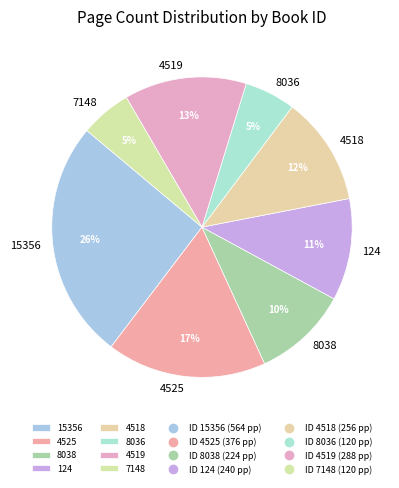

True or false: 8038 accounts for 1% of the total.

False